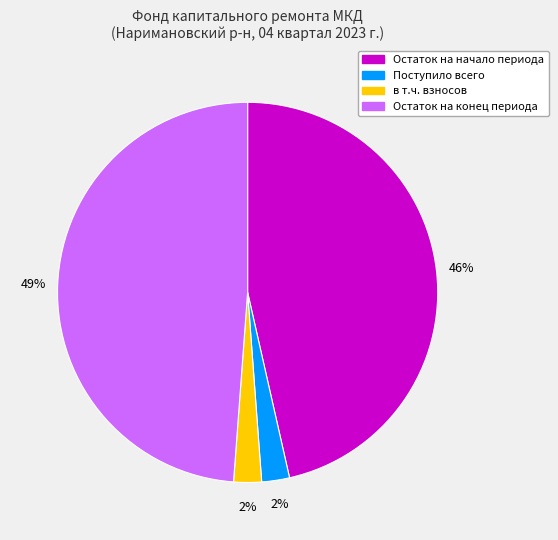

To the nearest percent, what is the average slice percentage?

25%